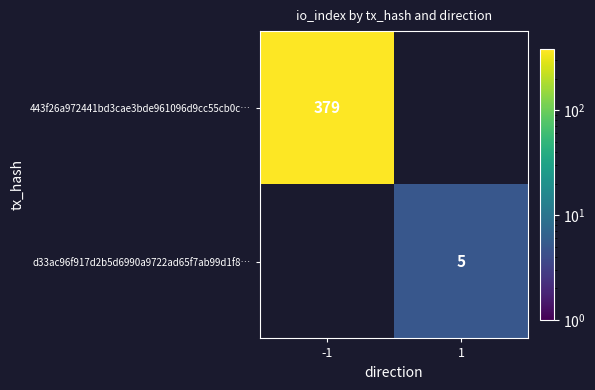

What is the minimum value shown in the chart?

5.0